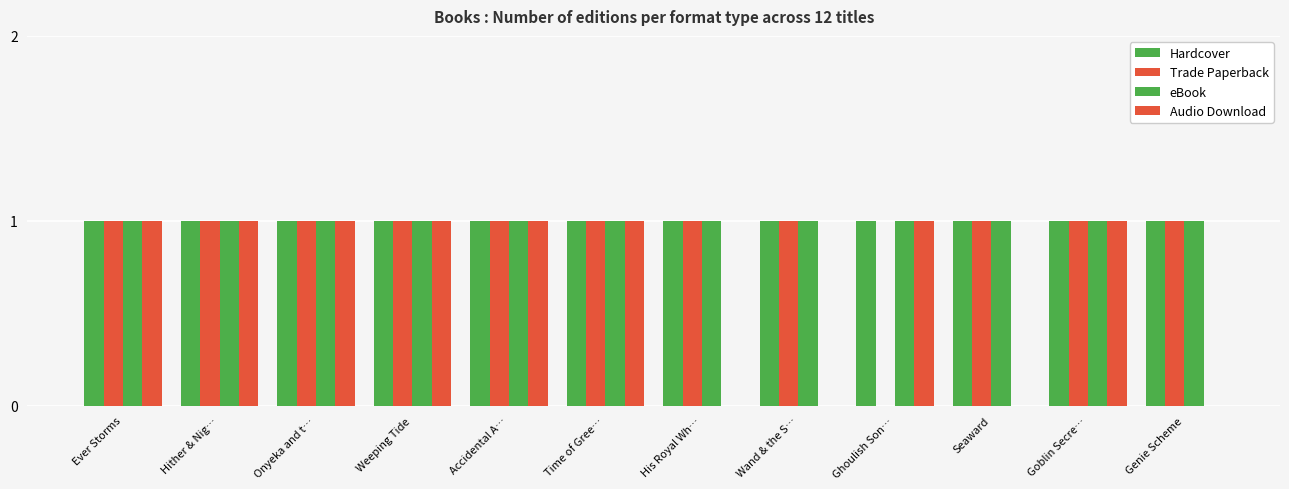

What is the sum of the eBook values at Accidental A… and Seaward?

2